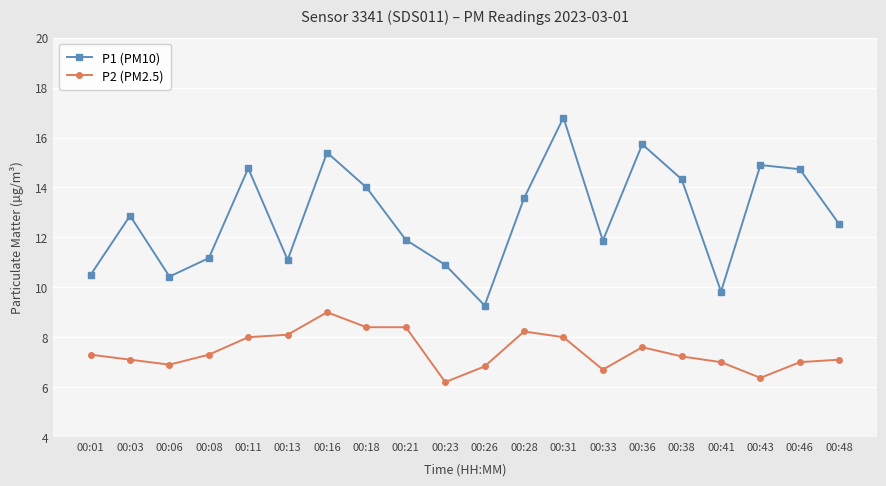

True or false: P1 (PM10) has more than 2 interior local peaks.

True